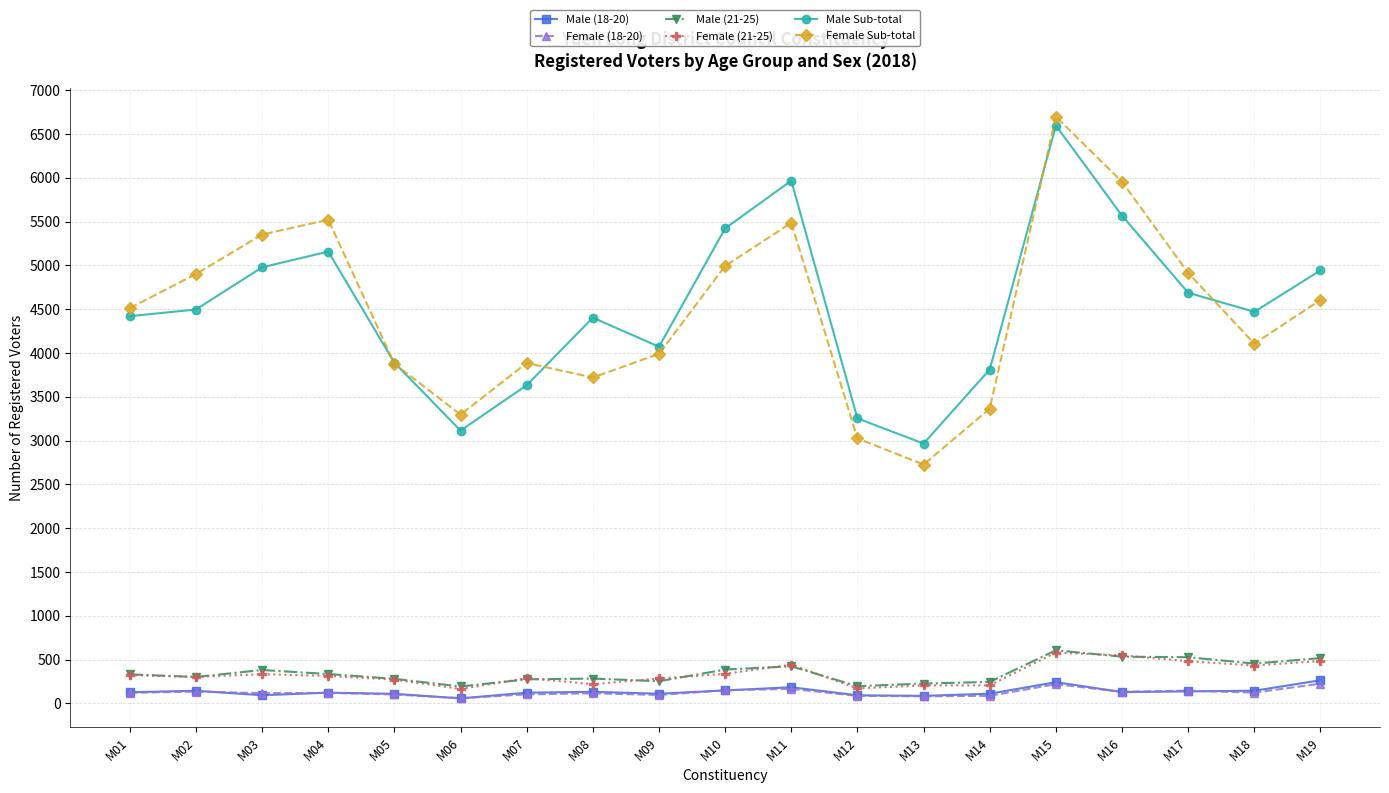

True or false: Female (18-20) and Male (21-25) intersect in this chart.

False